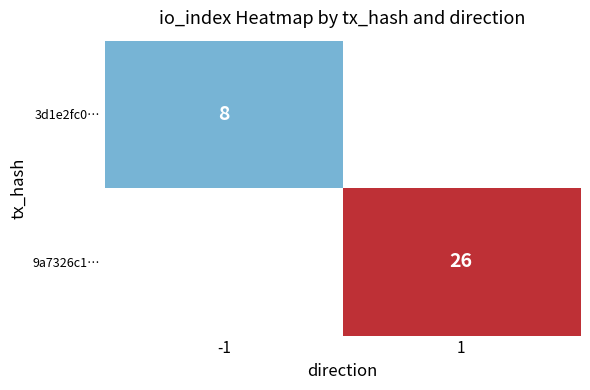

The value of 9a7326c1… at 1 is 47. True or false?

False